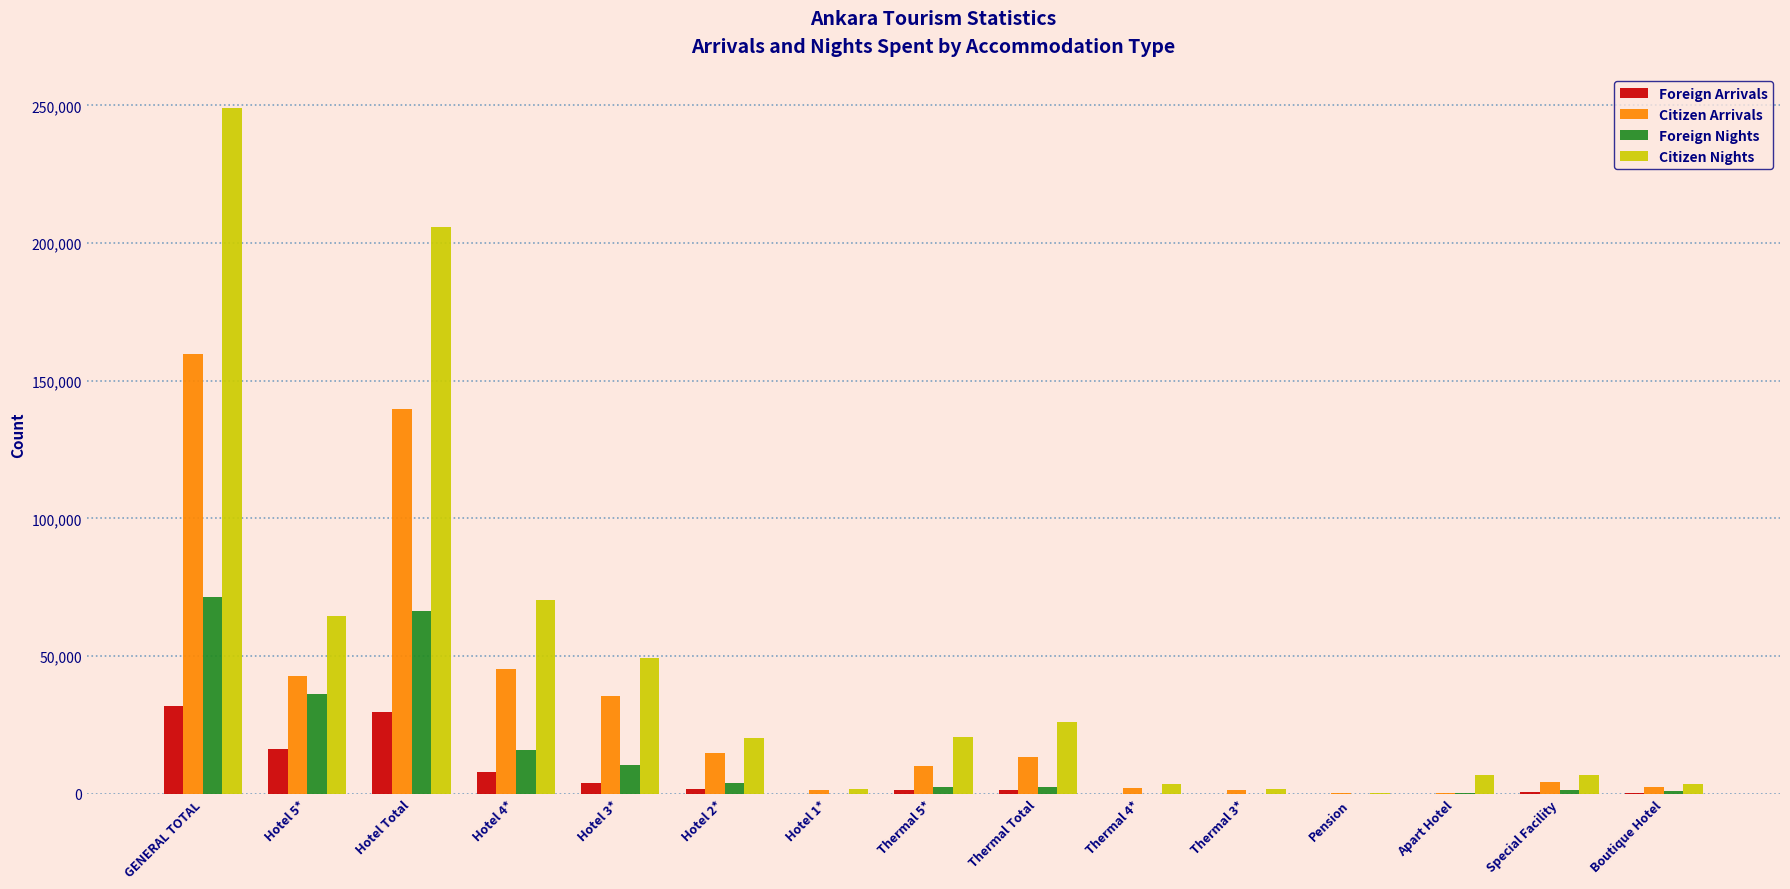

At which category is the sum across all series the highest?

GENERAL TOTAL